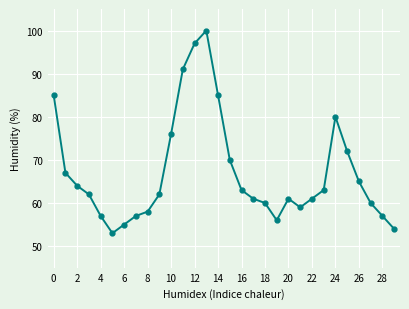

What is the value of the 13th point from the left?

97